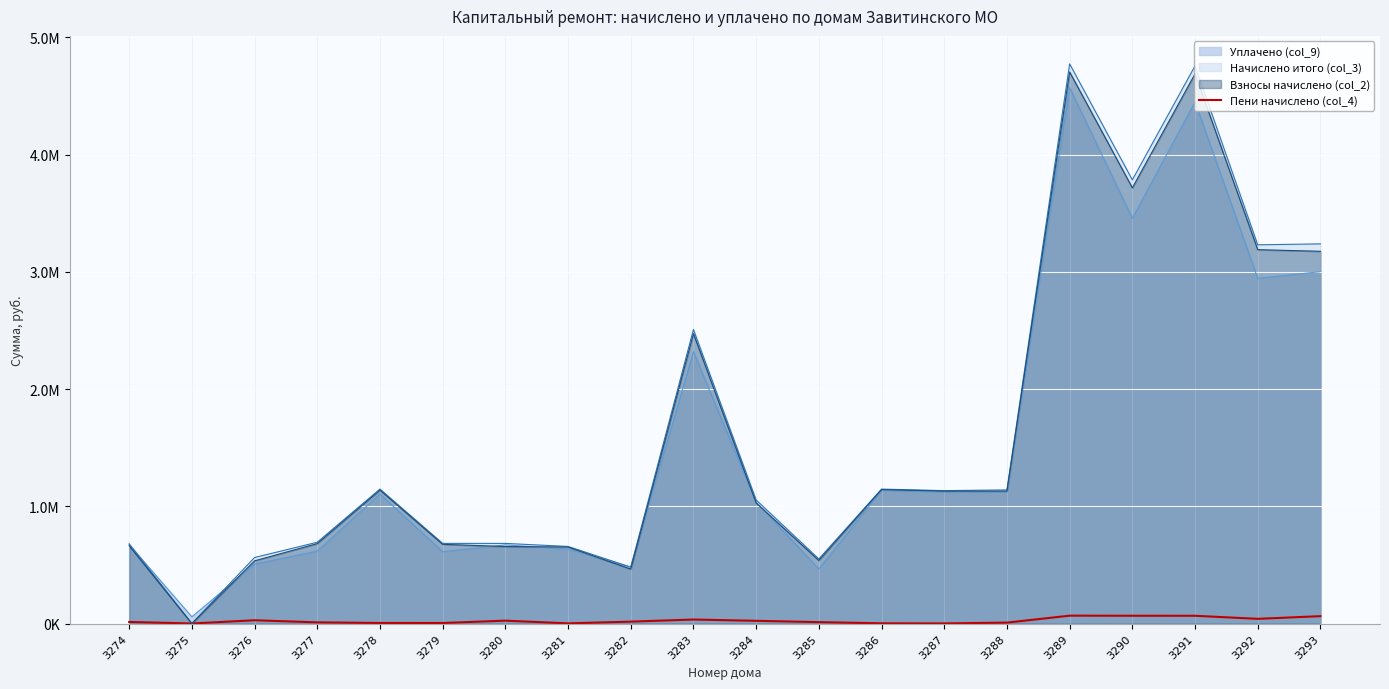

What are all the series names shown in the legend?

Уплачено (col_9), Начислено итого (col_3), Взносы начислено (col_2), Пени начислено (col_4)